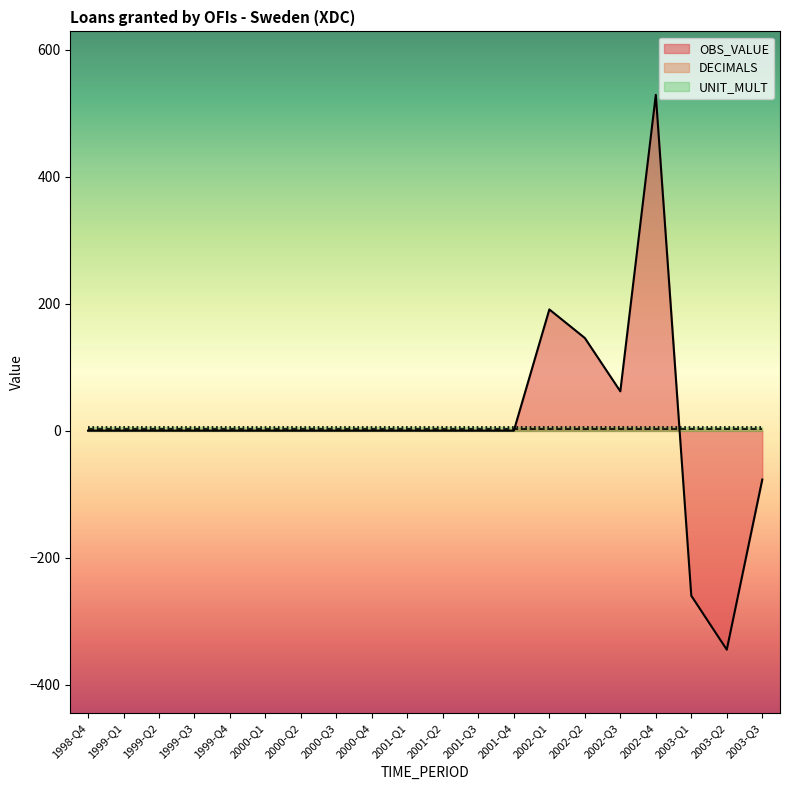

Which series has the largest total across all categories?

OBS_VALUE